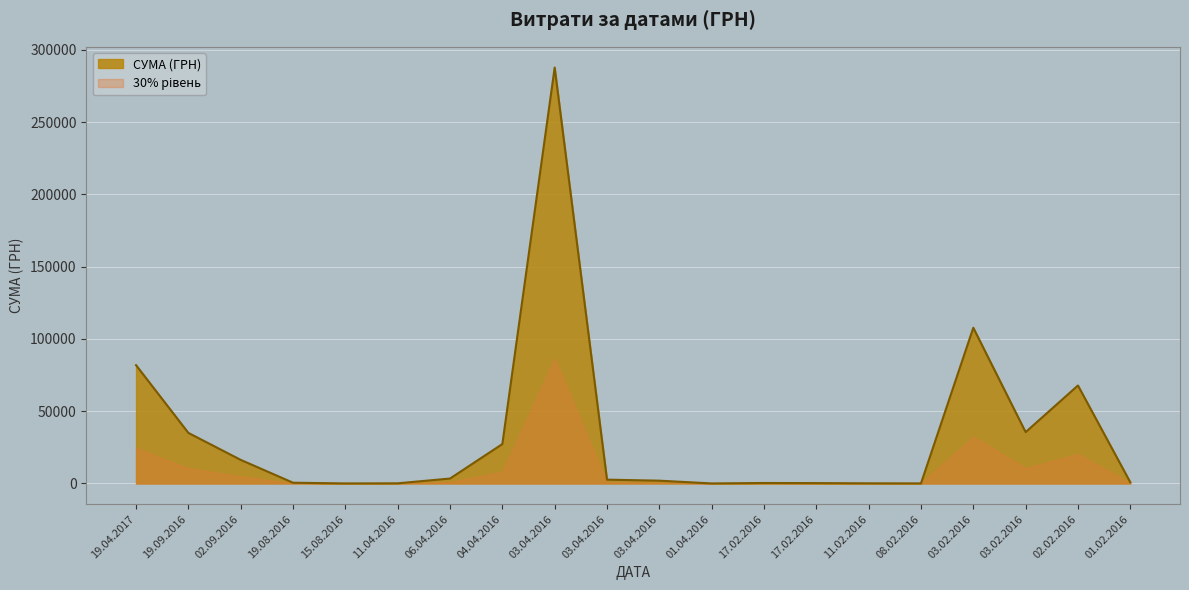

What is the change in value from 01.04.2016 to 11.02.2016?

+79.6